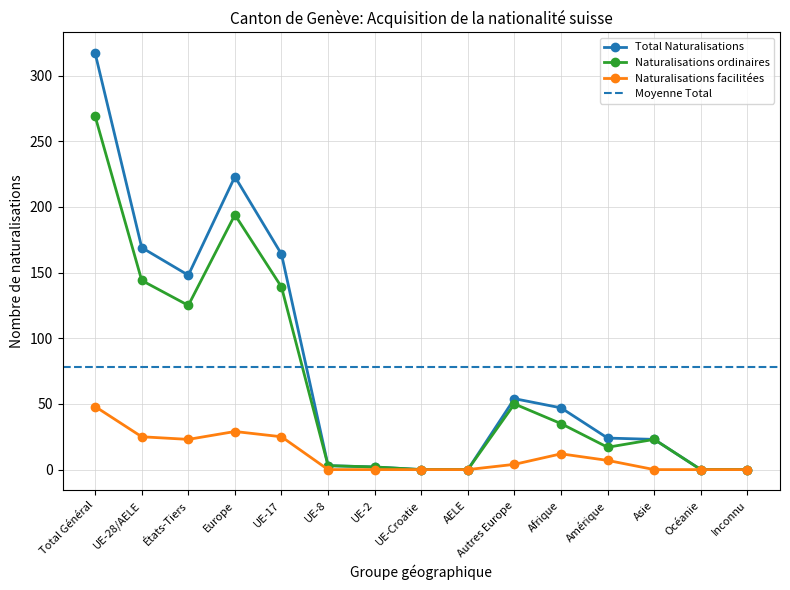

In Naturalisations facilitées, how many points are higher than both neighbors (excluding endpoints)?

2